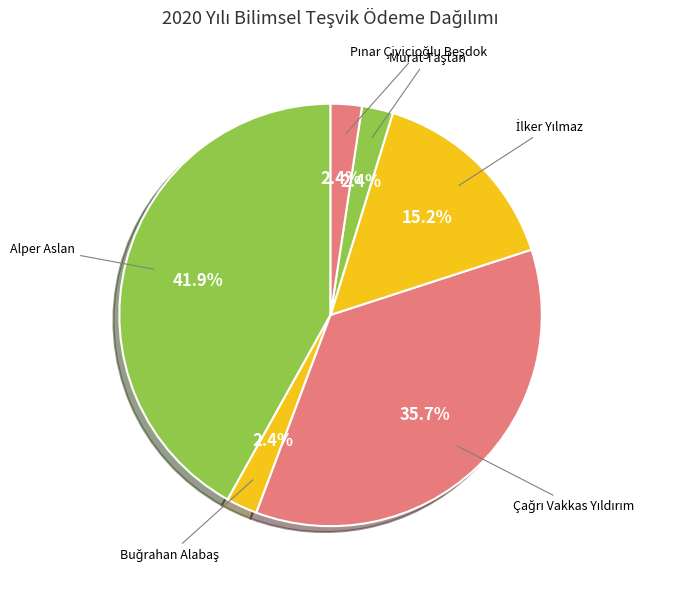

Rank the categories by value from highest to lowest.

Alper Aslan, Çağrı Vakkas Yıldırım, İlker Yılmaz, Buğrahan Alabaş, Murat Taştan, Pınar Çivicioğlu Beşdok